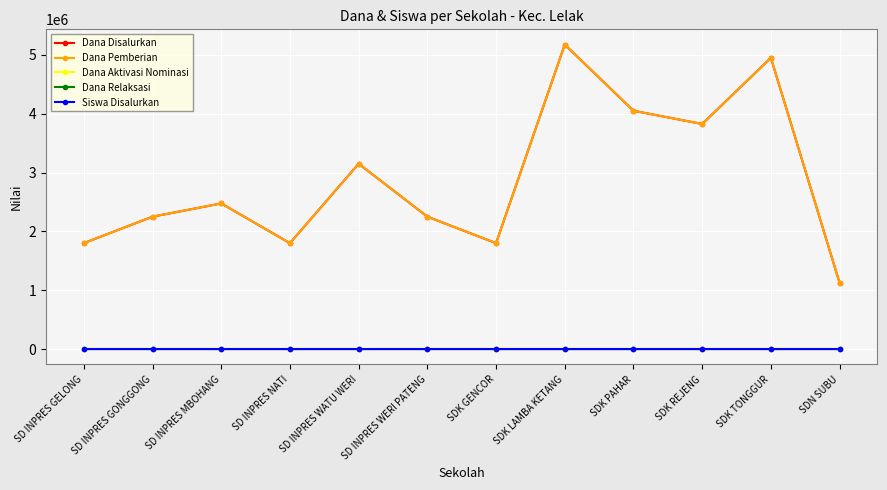

Rank the series at SD INPRES MBOHANG from lowest to highest value.

Dana Aktivasi Nominasi, Dana Relaksasi, Siswa Disalurkan, Dana Disalurkan, Dana Pemberian